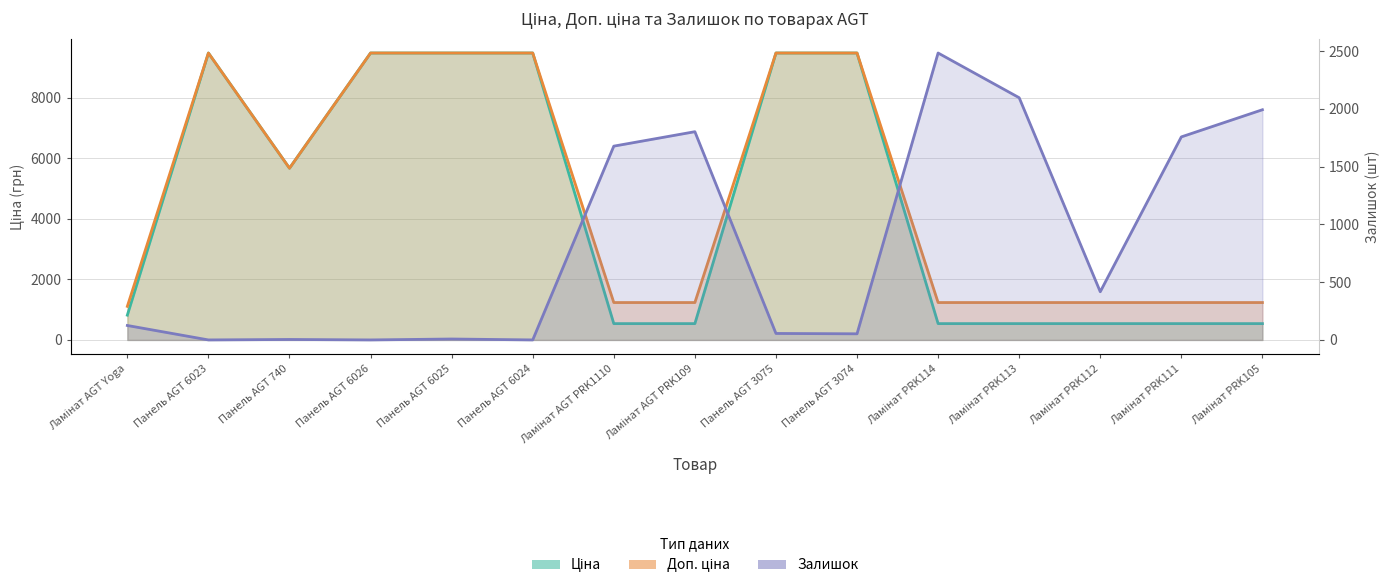

Which category has the highest value across all series?

Панель AGT 6023